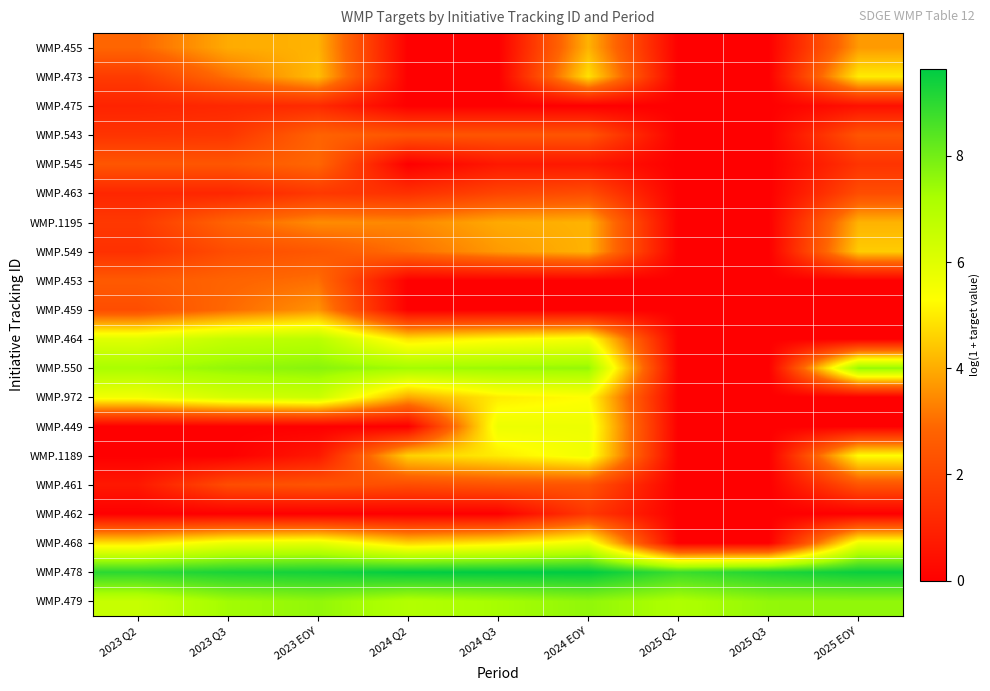

How many data points does each series have?

9